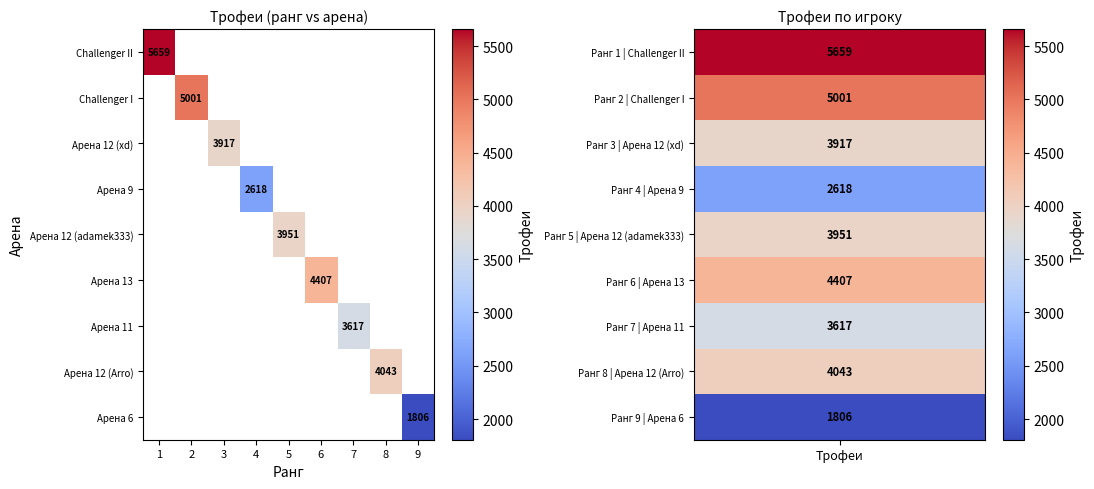

How many positive values does the Challenger II series have?

1